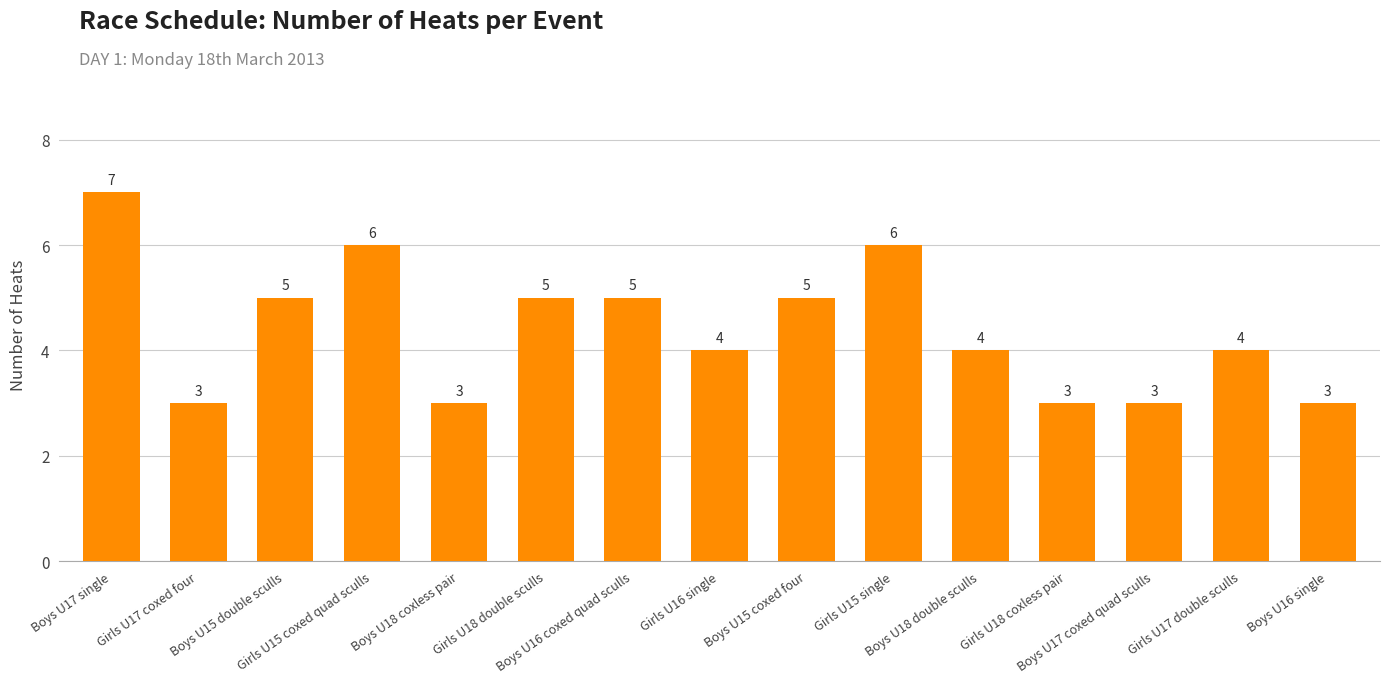

Count the values in the range 3 to 5.

12